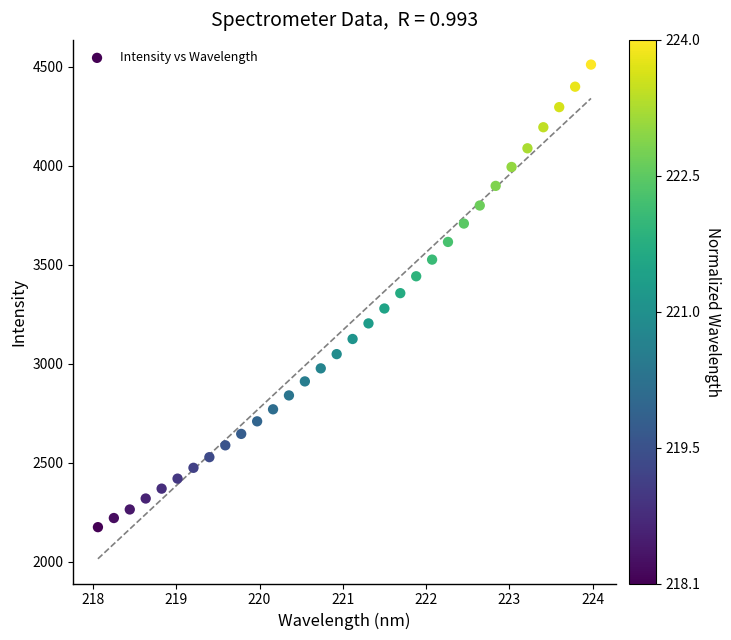

What is the range of X values (max minus min)?

5.9